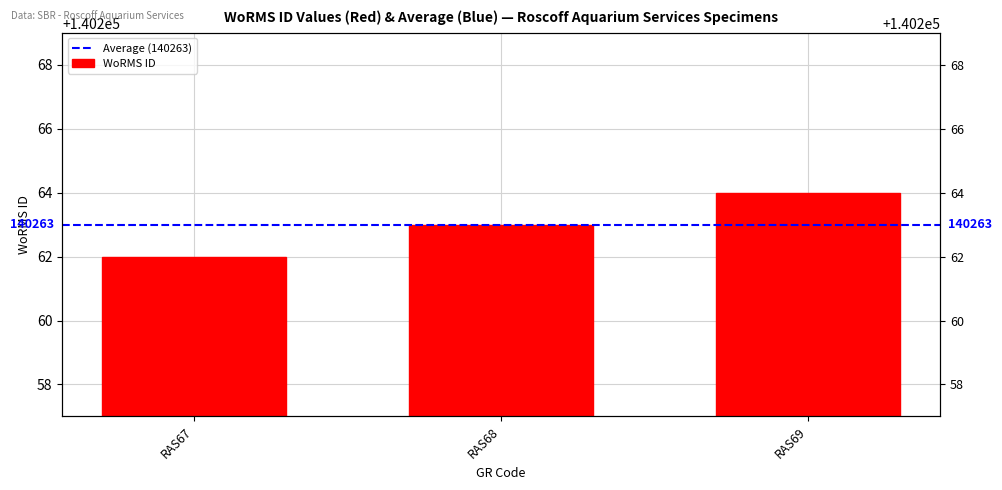

Reading right to left, list all the values displayed in this chart.

RAS69=140264	RAS68=140263	RAS67=140262